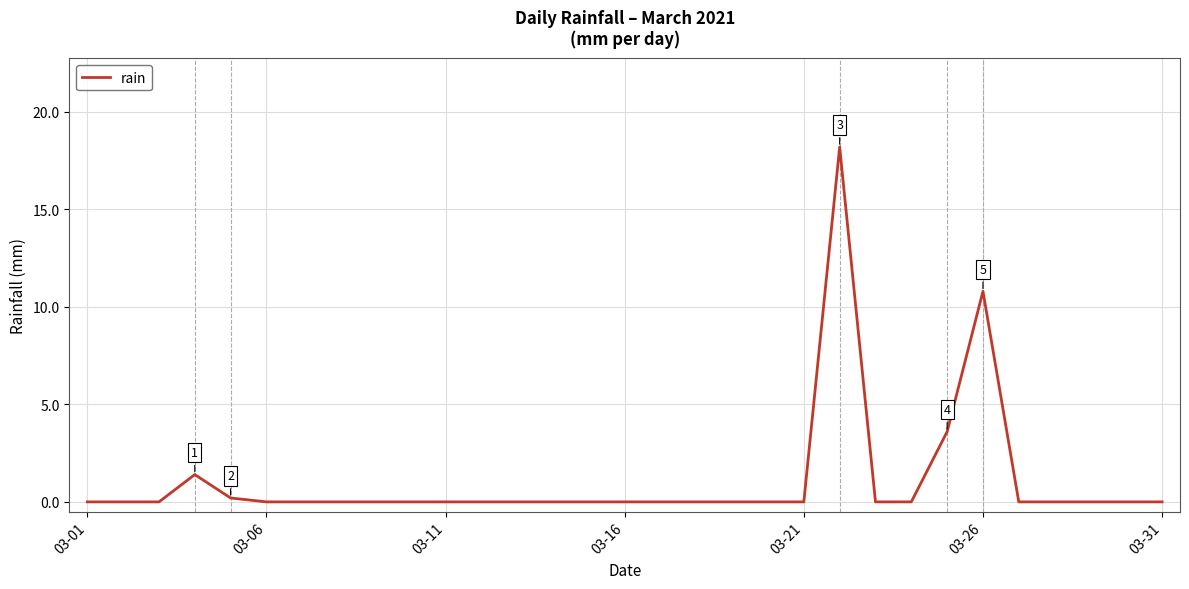

True or false: the data has more than 2 interior local peaks.

True